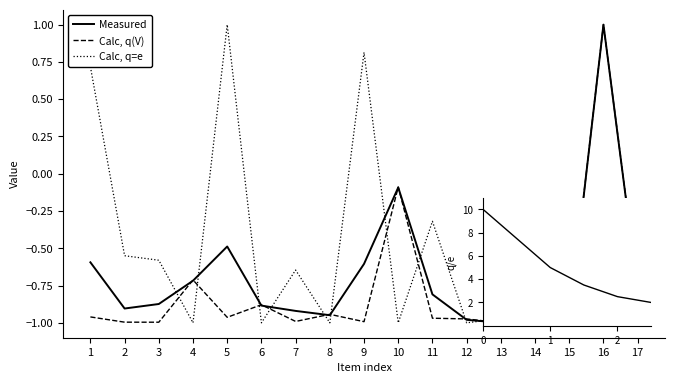

Where does the Calc, q(V) series first go above 0?

16